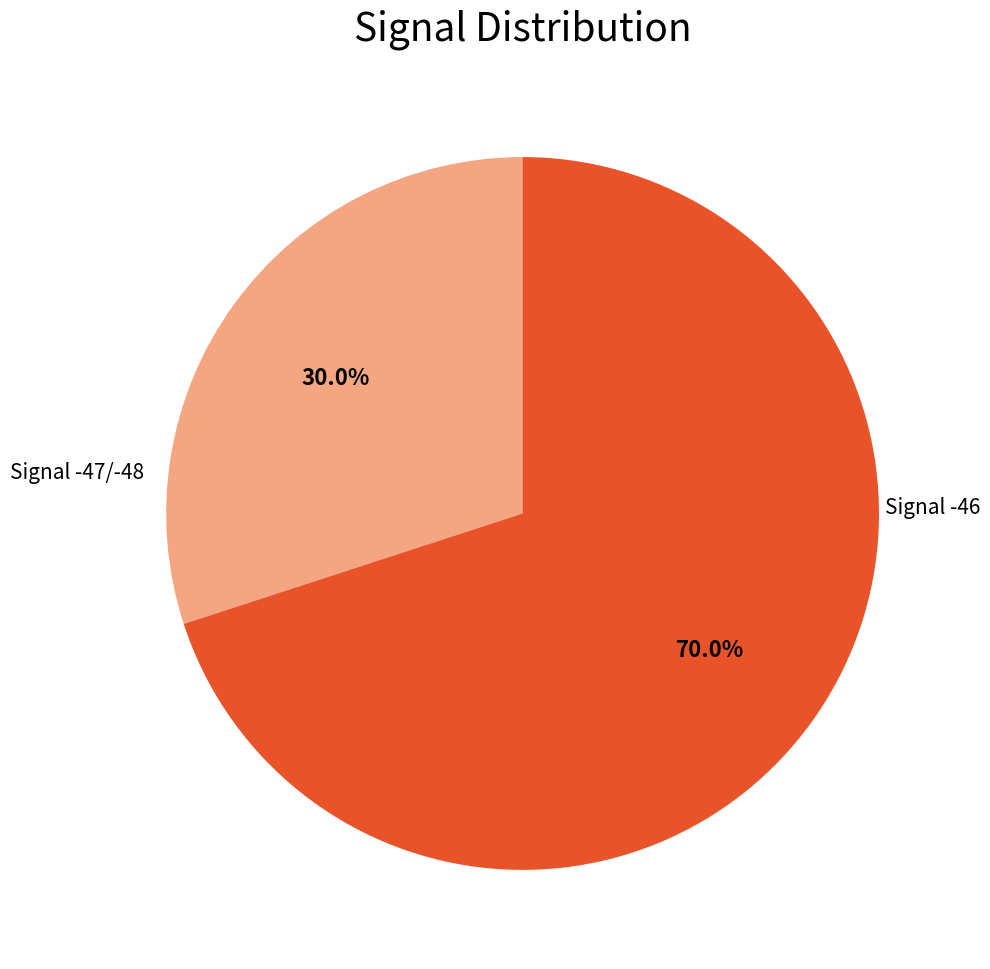

Is there a majority slice in this chart?

Yes